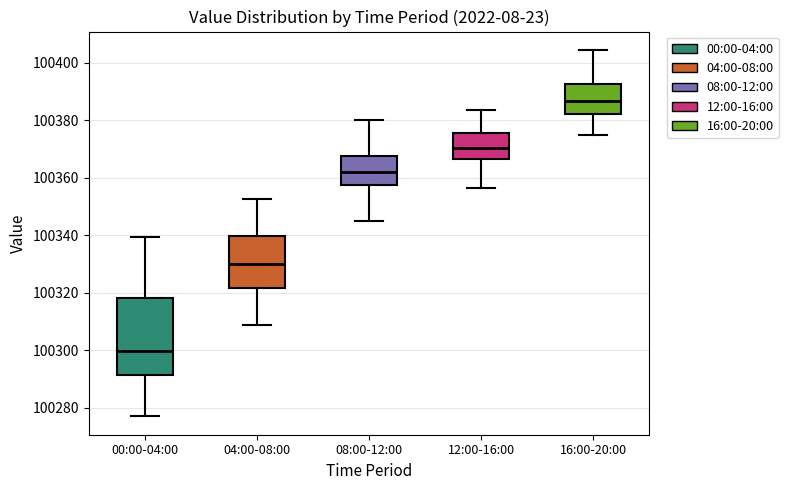

Reading left to right, read every box against the y-axis: the position of its median line, the range the box covers, and the ends of its whiskers. The values are not printed on the chart, so give them approximately, as read against the axis.

00:00-04:00: median 100300, box 100292 to 100318, whiskers 100278 to 100340
04:00-08:00: median 100330, box 100322 to 100340, whiskers 100308 to 100352
08:00-12:00: median 100362, box 100358 to 100368, whiskers 100346 to 100380
12:00-16:00: median 100370, box 100366 to 100376, whiskers 100356 to 100384
16:00-20:00: median 100386, box 100382 to 100392, whiskers 100376 to 100404